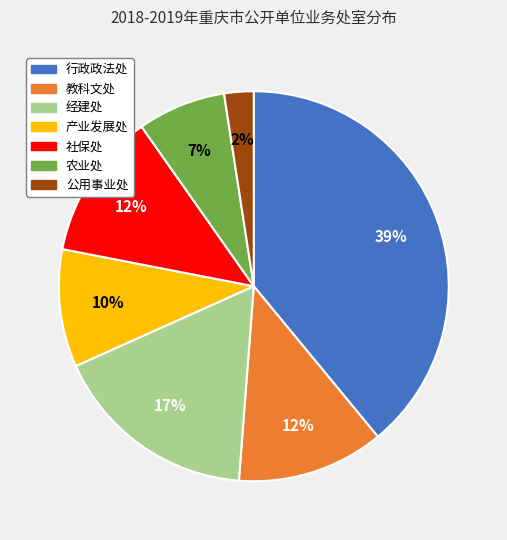

Is 农业处 the majority of the pie?

No